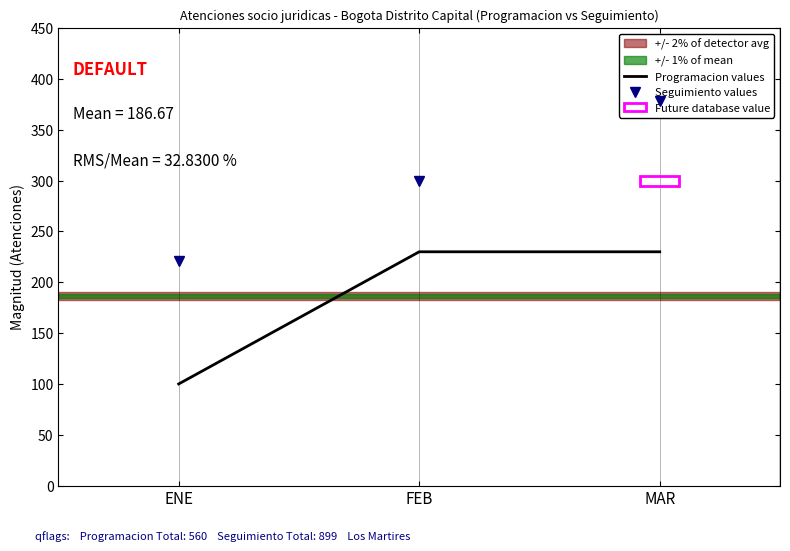

What is the label of the 2nd point from the left?

FEB